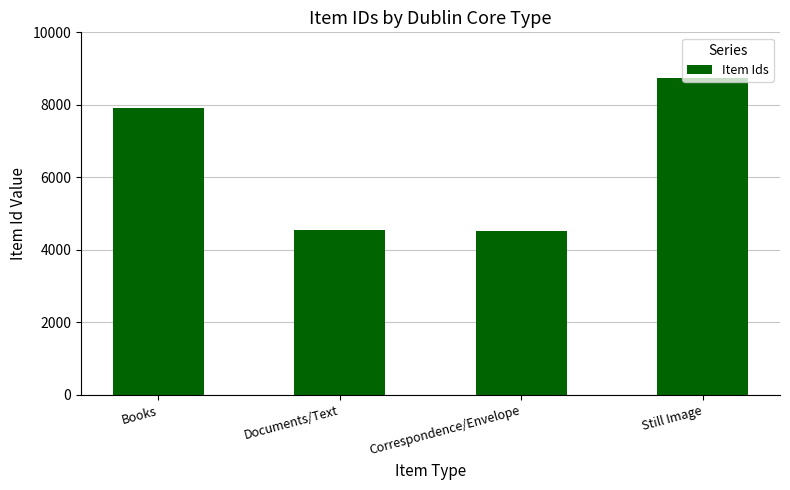

The chart shows a value of 4115 at Books. True or false?

False